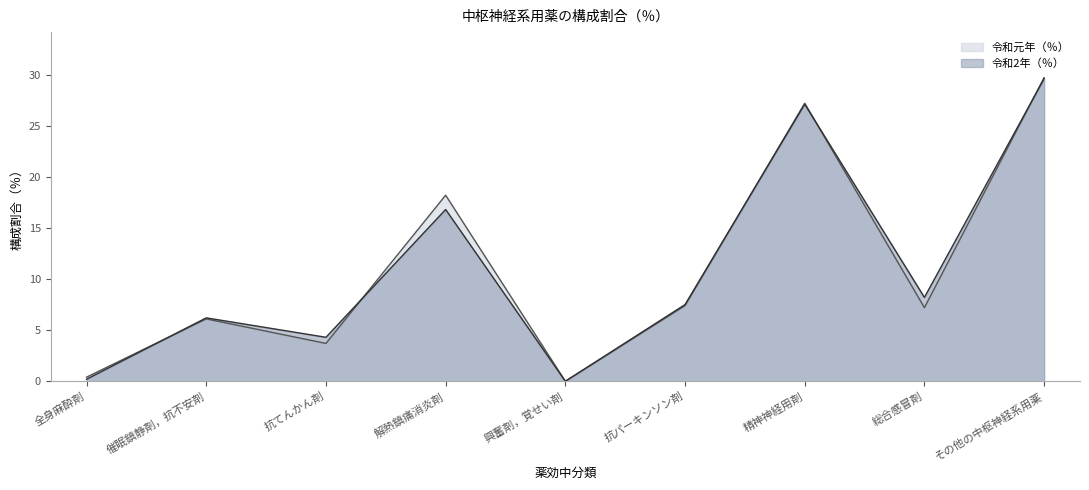

What are all the series names shown in the legend?

令和元年（％）, 令和2年（％）